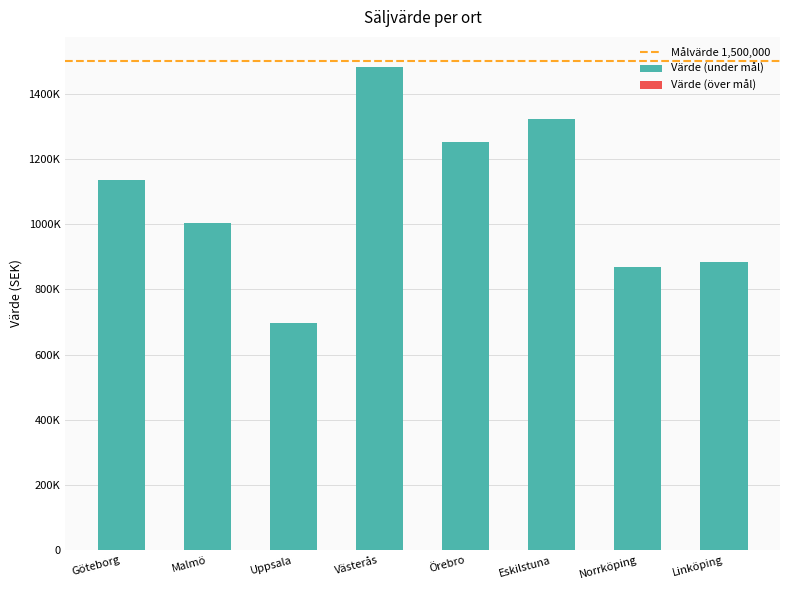

What is the sum of the values at Linköping and Eskilstuna?

2206000